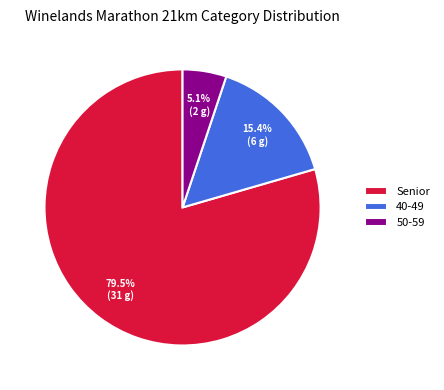

What portion of the pie excludes Senior?

20.5%